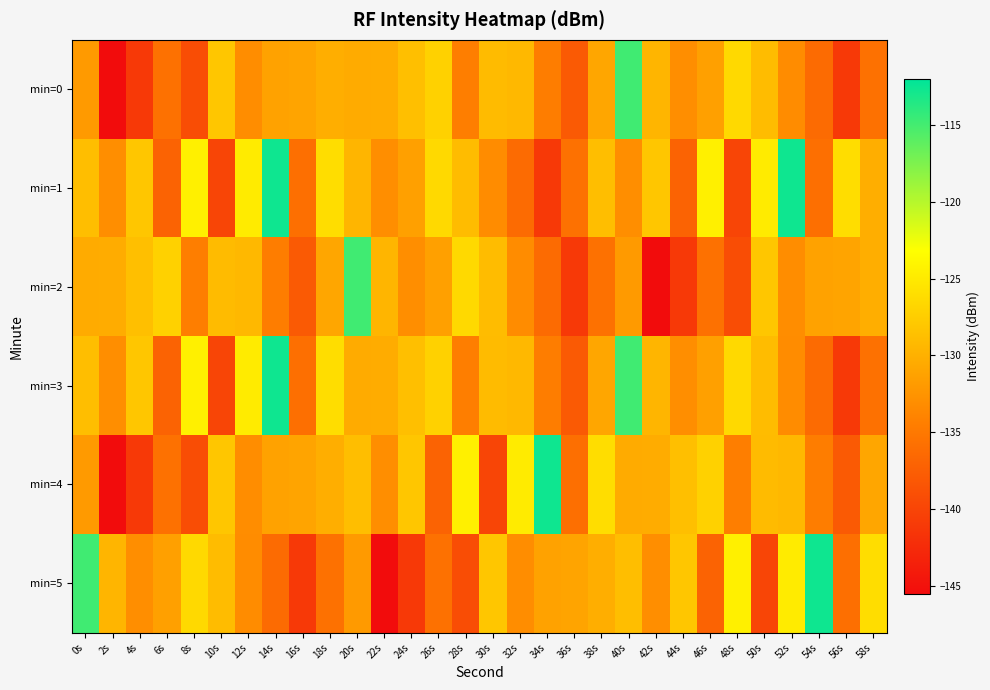

What is the spread (max minus min) of values at 8s?

14.7